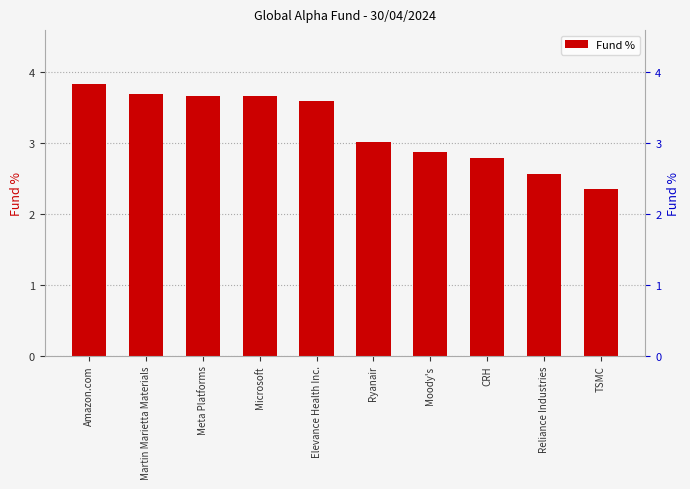

The chart shows a value of 1.2 at CRH. True or false?

False